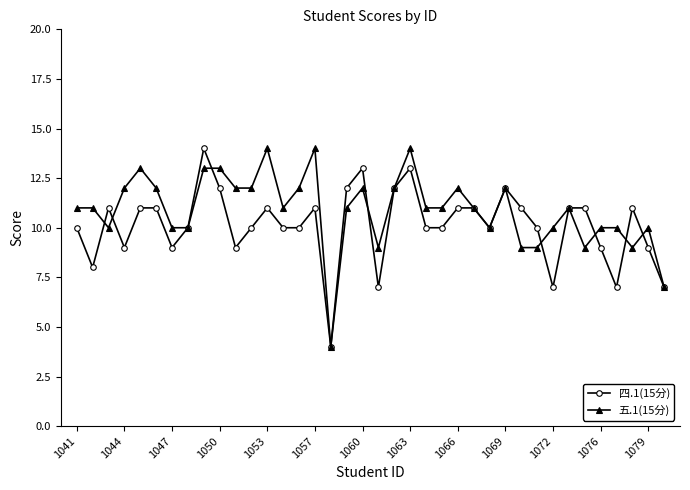

True or false: 四.1(15分) has more than 0 points higher than both neighbors.

True